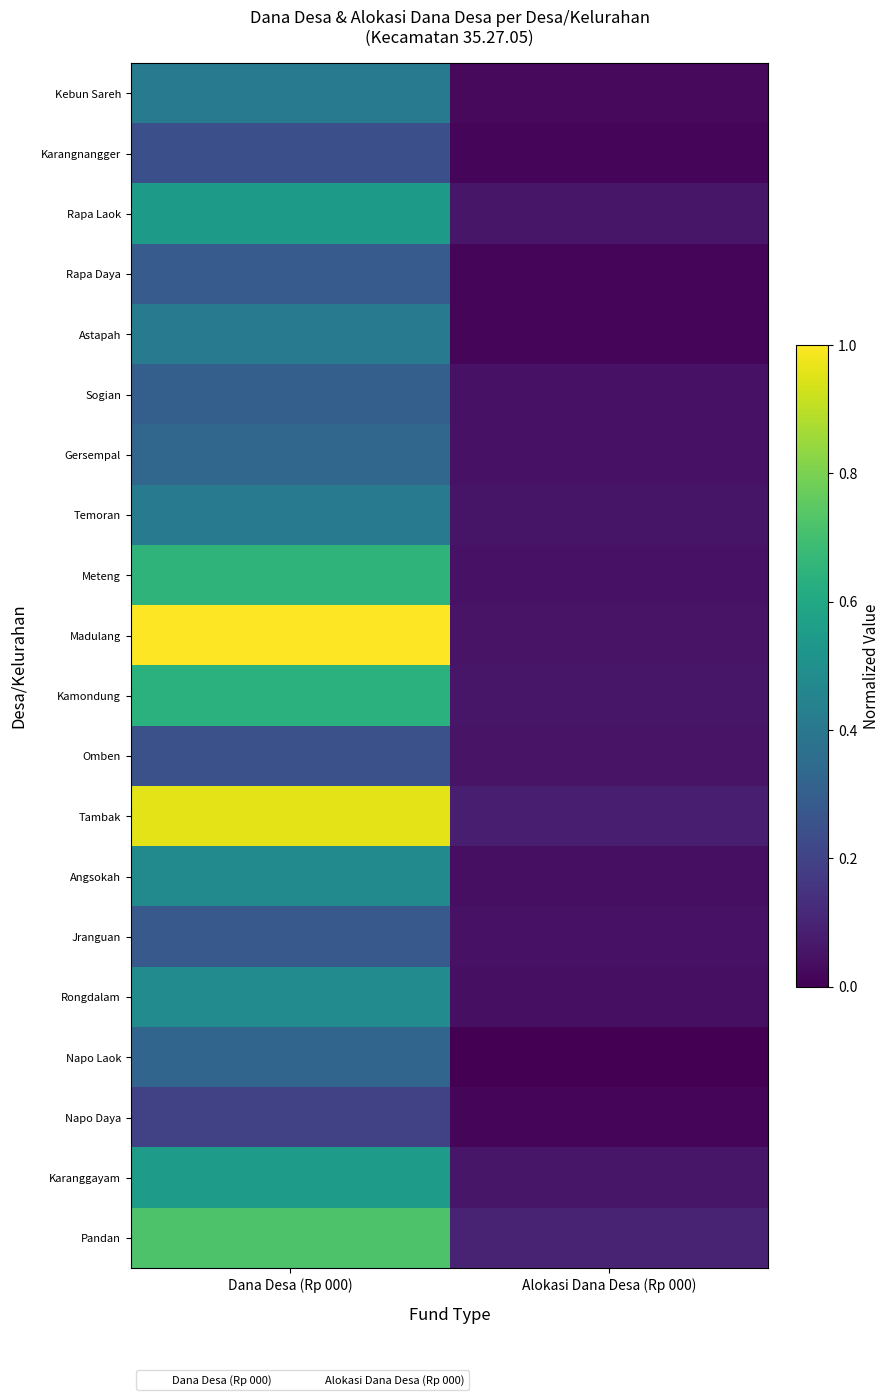

How many categories are shown in the chart?

2